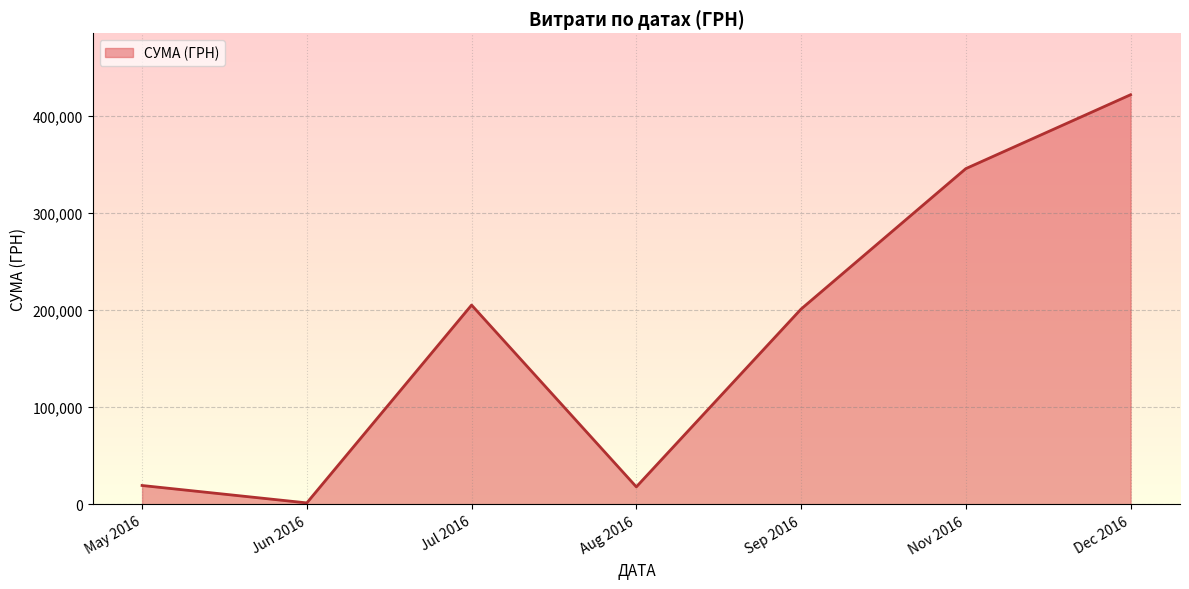

What is the ratio of the value at May 2016 to the value at Aug 2016?

1.1